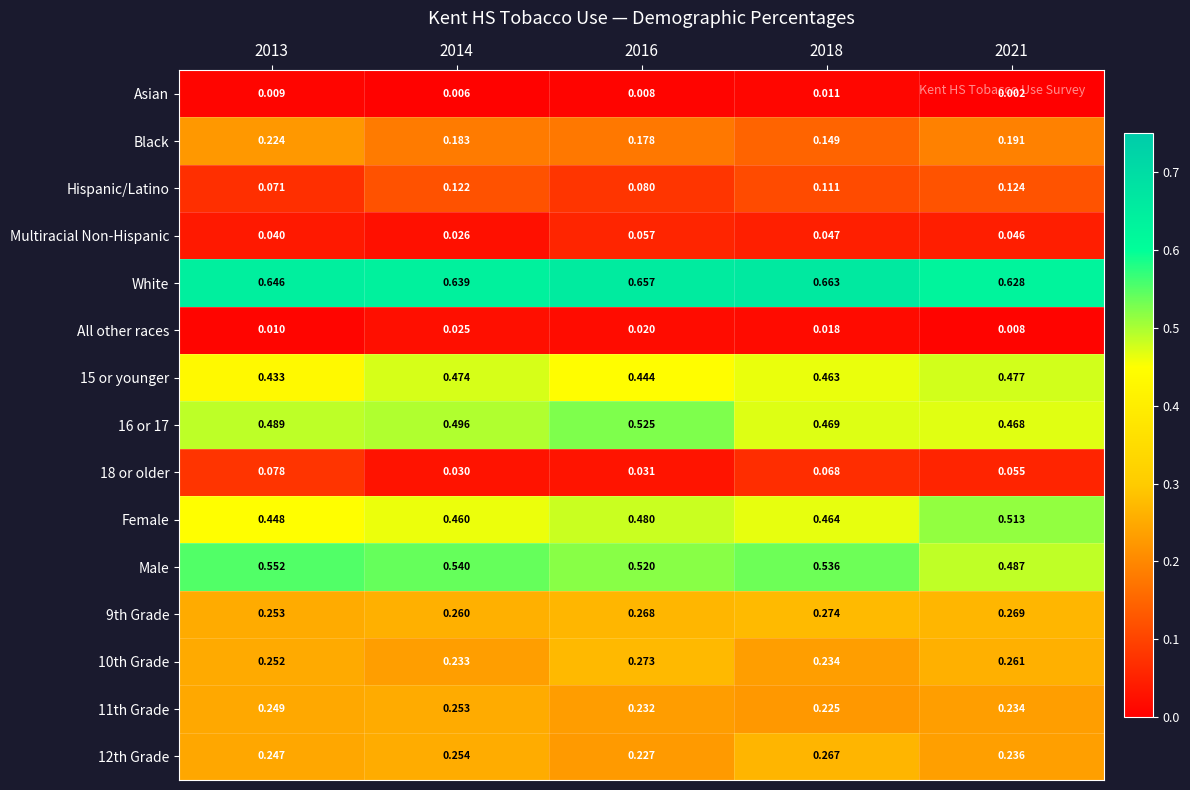

At how many categories does at least one series exceed 0?

5